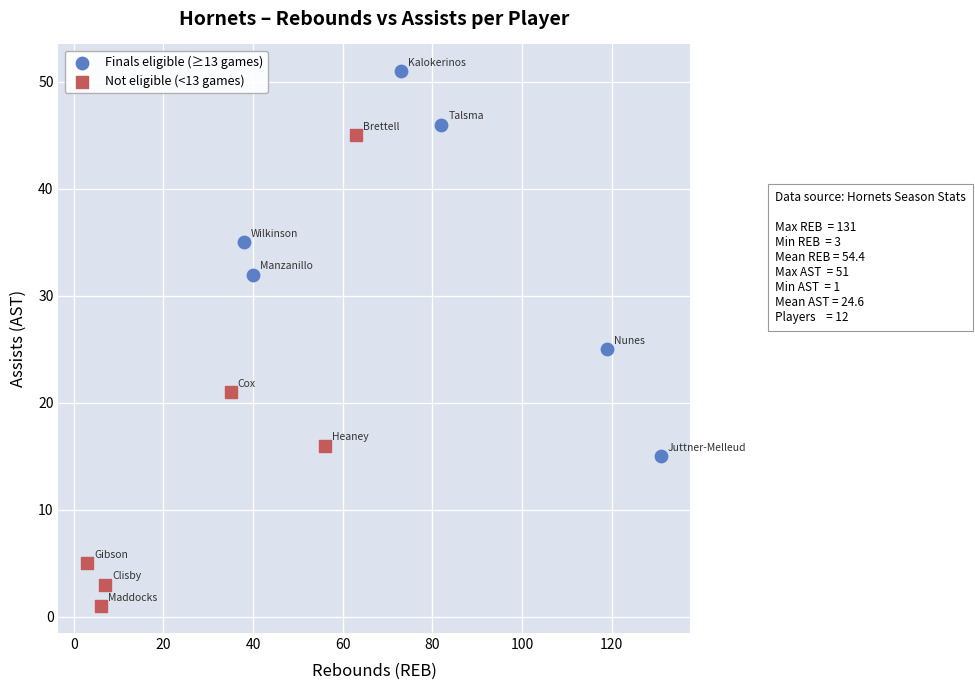

Which series contains the highest Y value?

Finals eligible (≥13 games)